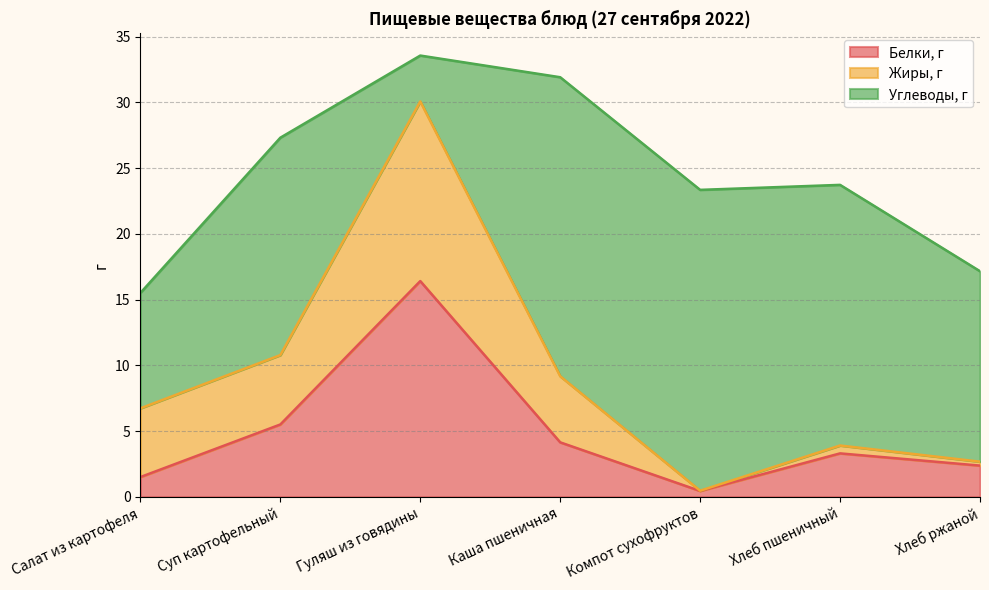

Reading right to left, what are all the values shown in this chart?

Белки, г: Хлеб ржаной=2.4	Хлеб пшеничный=3.3	Компот сухофруктов=0.4	Каша пшеничная=4.1	Гуляш из говядины=16.4	Суп картофельный=5.5	Салат из картофеля=1.5
Жиры, г: Хлеб ржаной=0.3	Хлеб пшеничный=0.6	Компот сухофруктов=0.0	Каша пшеничная=5.0	Гуляш из говядины=13.7	Суп картофельный=5.3	Салат из картофеля=5.2
Углеводы, г: Хлеб ржаной=14.5	Хлеб пшеничный=19.8	Компот сухофруктов=22.9	Каша пшеничная=22.8	Гуляш из говядины=3.5	Суп картофельный=16.5	Салат из картофеля=8.8